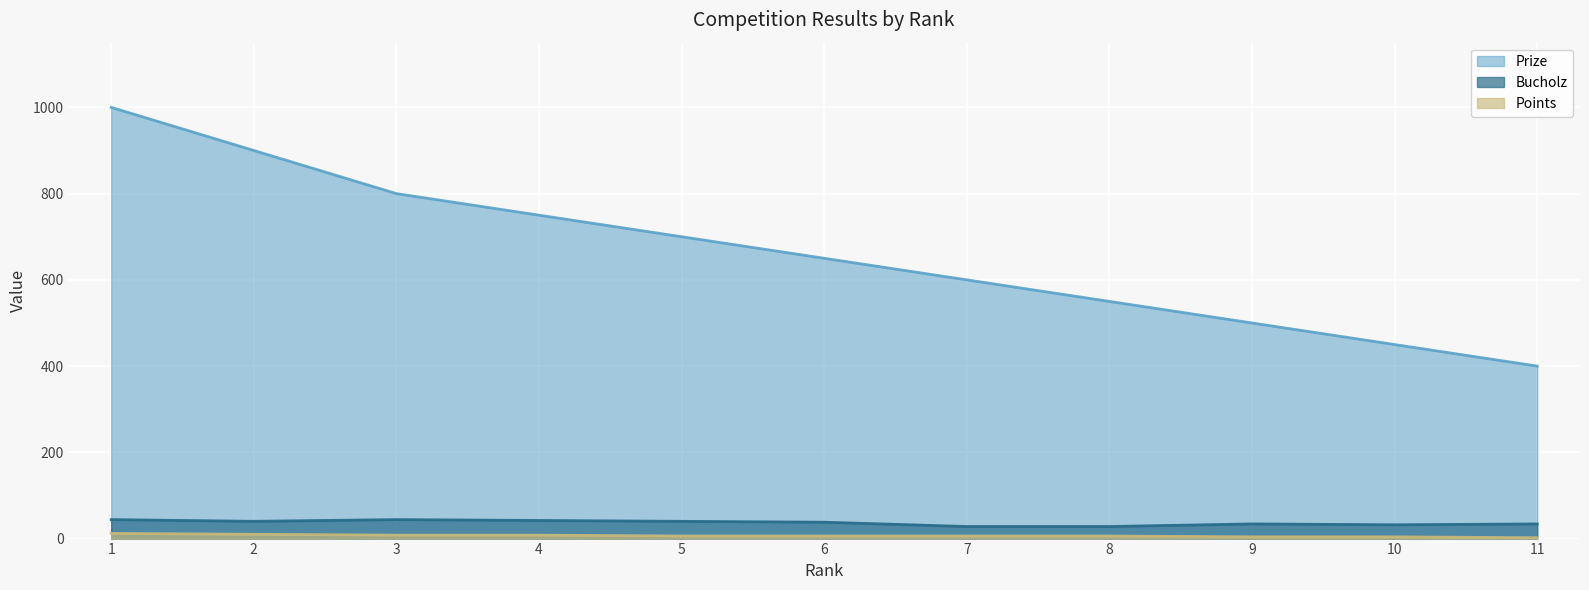

Which series has the largest total across all categories?

Prize